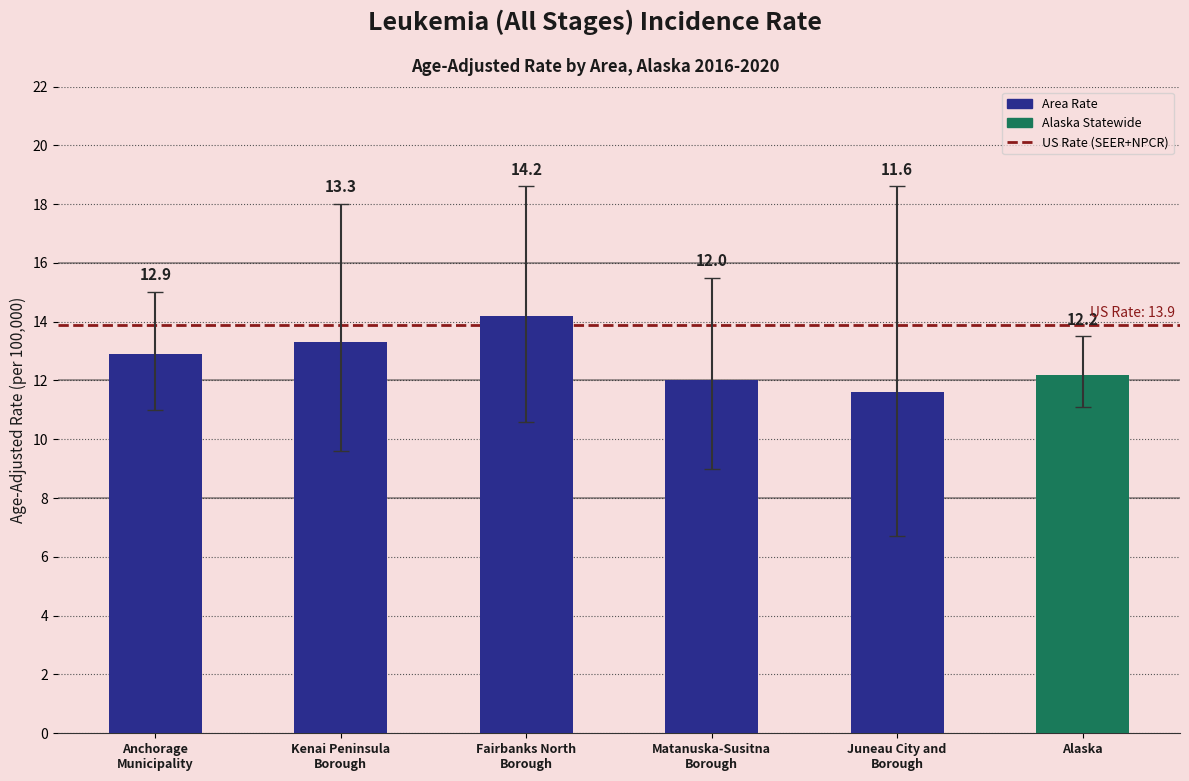

Rank the categories by value from lowest to highest.

Juneau City and
Borough, Matanuska-Susitna
Borough, Alaska, Anchorage
Municipality, Kenai Peninsula
Borough, Fairbanks North
Borough